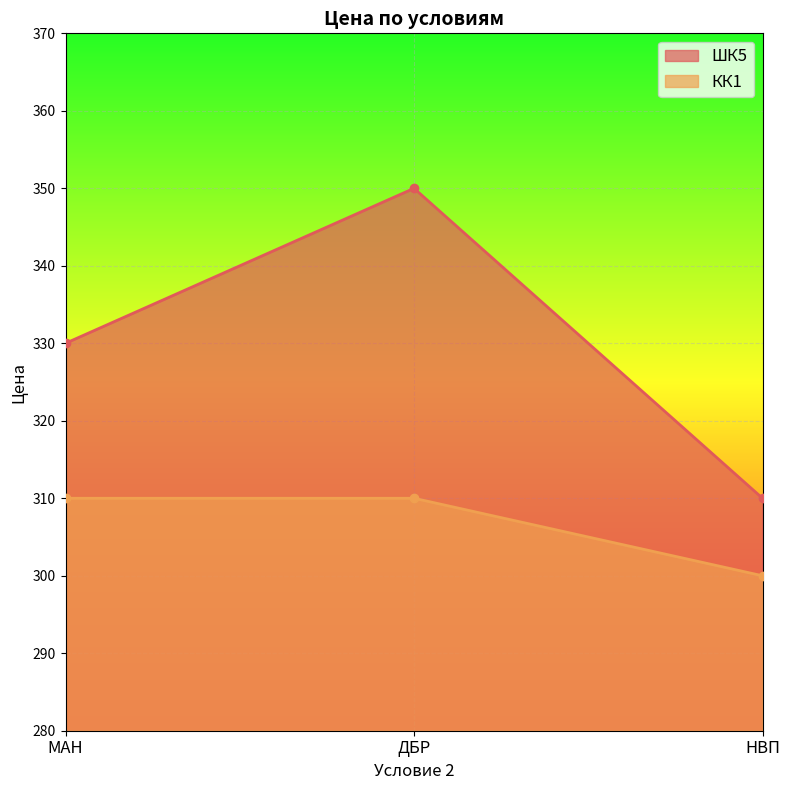

Where is КК1 nearest to the value 305?

МАН